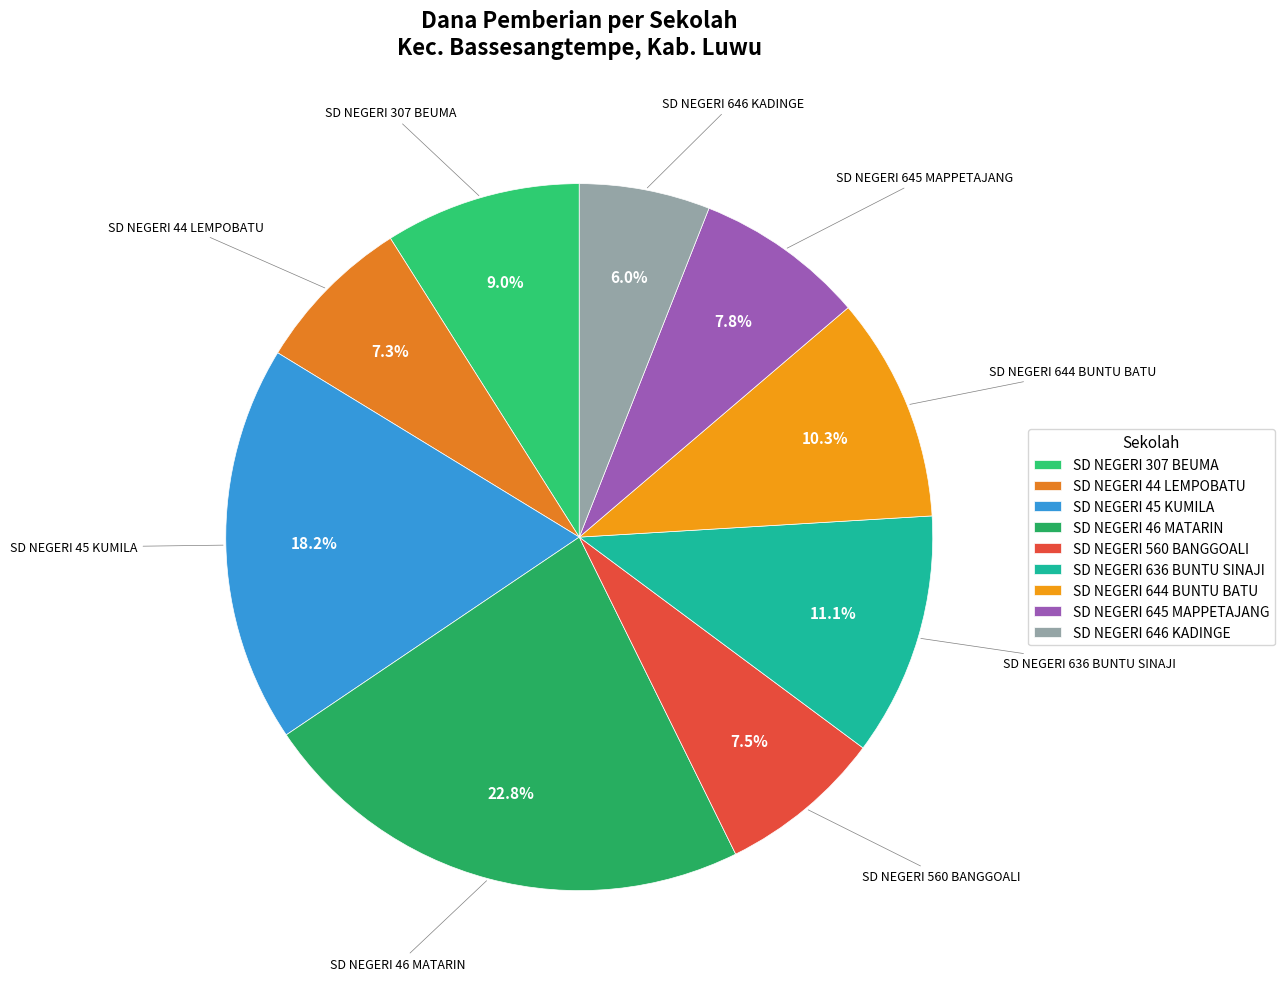

How many slices are in this pie chart?

9